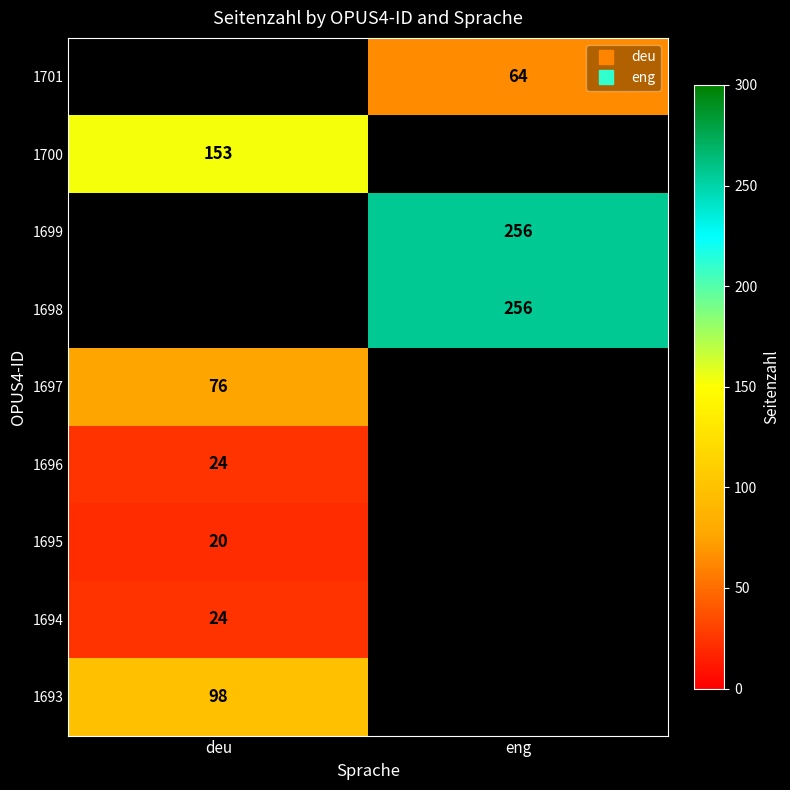

Between deu and eng, which is larger?

eng